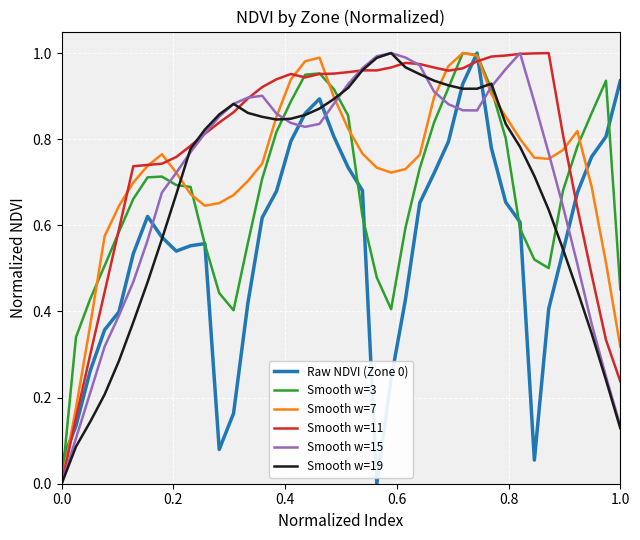

Which series has the largest total across all categories?

Smooth w=11